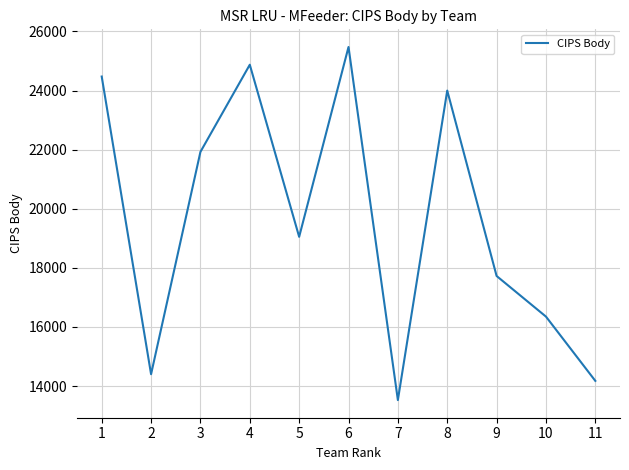

How many series are shown in this chart?

1